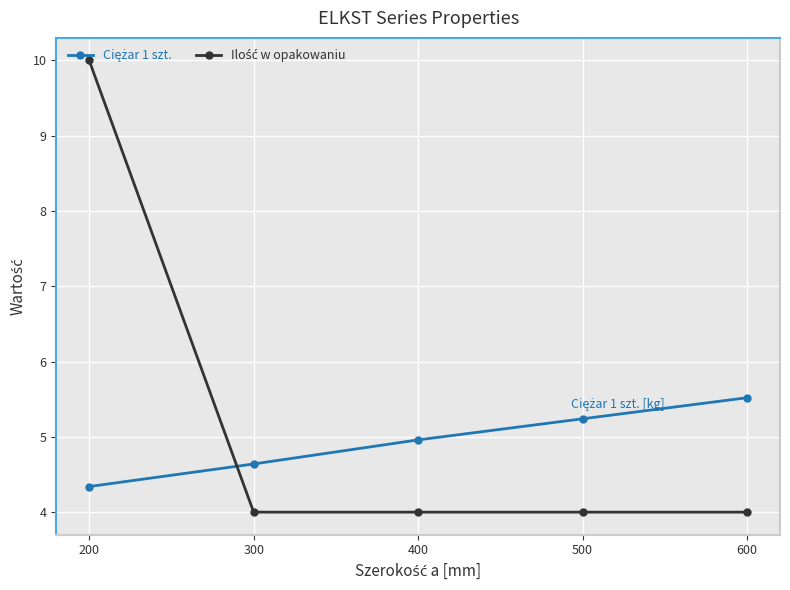

What is the smallest value displayed?

4.0